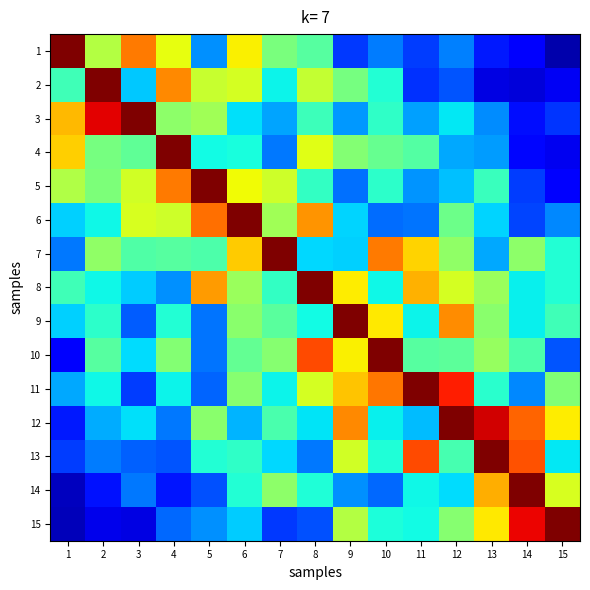

Which has a higher value, 11 or 4?

4